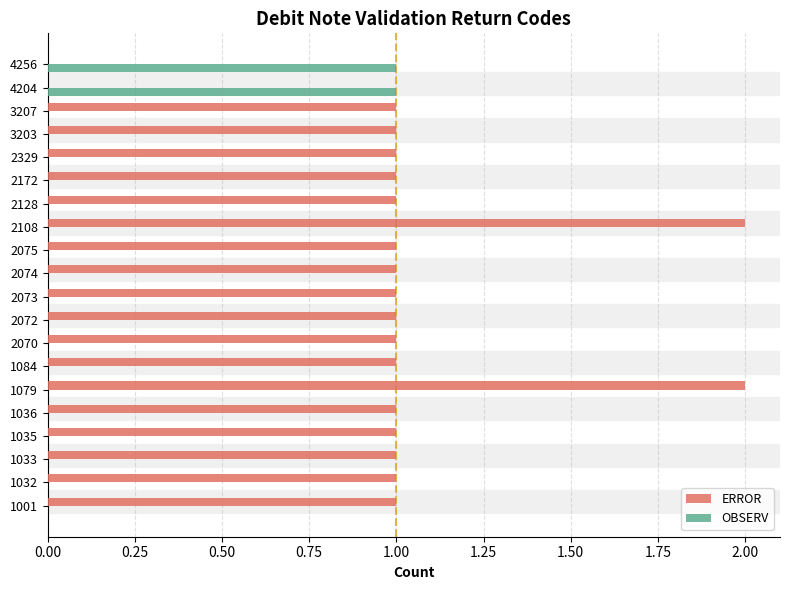

True or false: OBSERV has a value of 0 at 4204.

False